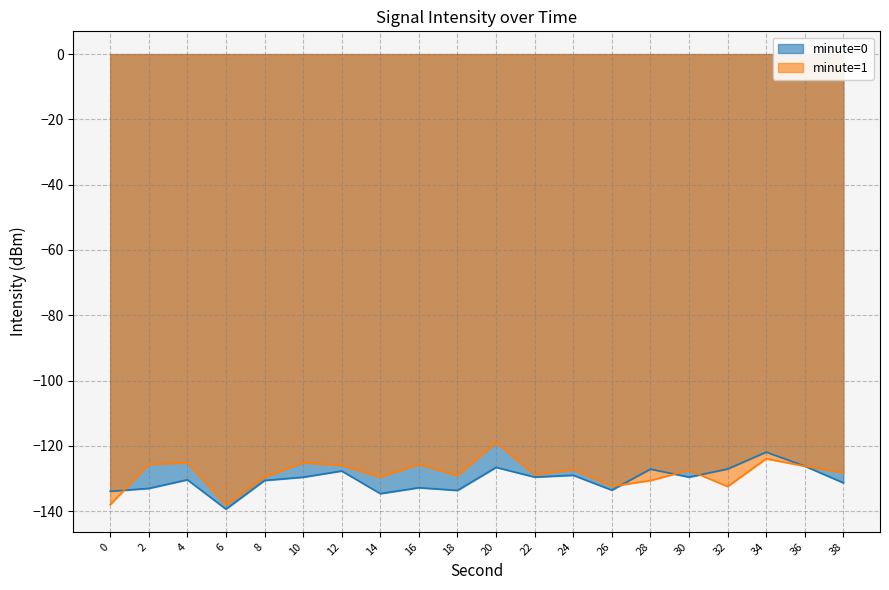

List the labels in order of value, smallest first.

6, 14, 0, 18, 26, 2, 16, 38, 8, 4, 10, 30, 22, 24, 12, 28, 32, 20, 36, 34